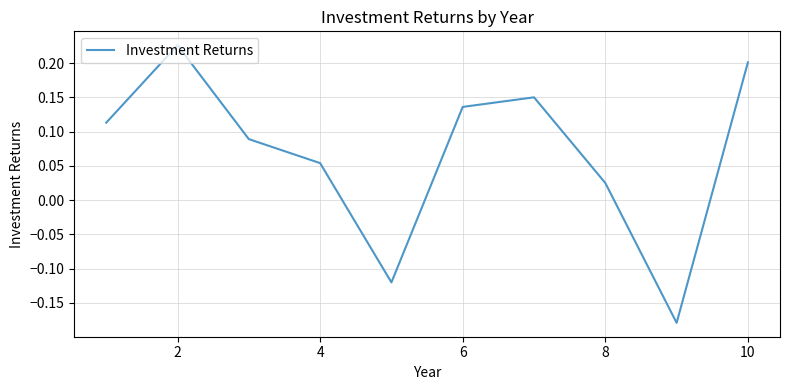

What is the difference between the maximum and minimum values?

0.4